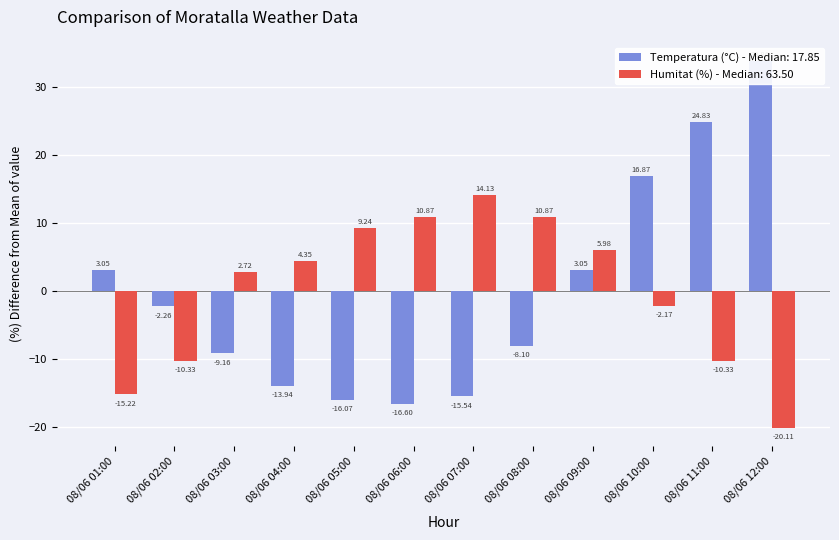

Reading left to right, list all the values displayed in this chart.

Temperatura (°C): 08/06 01:00=3.1	08/06 02:00=-2.3	08/06 03:00=-9.2	08/06 04:00=-13.9	08/06 05:00=-16.1	08/06 06:00=-16.6	08/06 07:00=-15.5	08/06 08:00=-8.1	08/06 09:00=3.1	08/06 10:00=16.9	08/06 11:00=24.8	08/06 12:00=33.9
Humitat (%): 08/06 01:00=-15.2	08/06 02:00=-10.3	08/06 03:00=2.7	08/06 04:00=4.3	08/06 05:00=9.2	08/06 06:00=10.9	08/06 07:00=14.1	08/06 08:00=10.9	08/06 09:00=6.0	08/06 10:00=-2.2	08/06 11:00=-10.3	08/06 12:00=-20.1